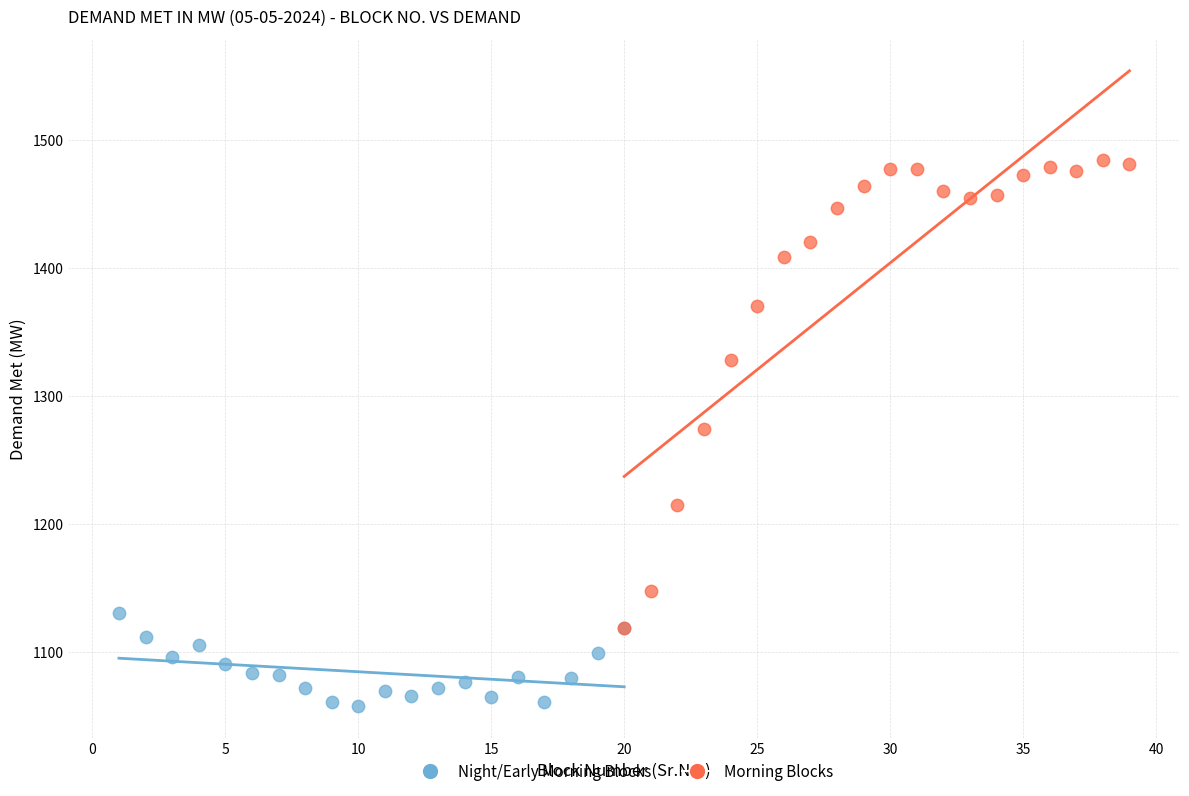

Which series reaches the maximum Y coordinate?

Morning Blocks